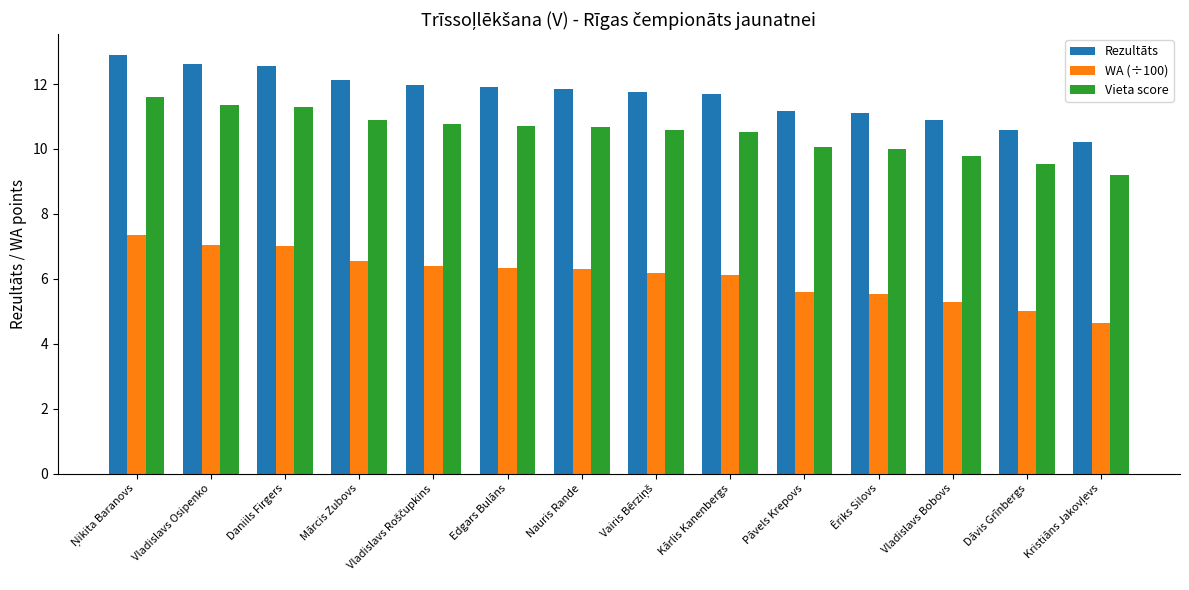

How many groups of bars are there?

14